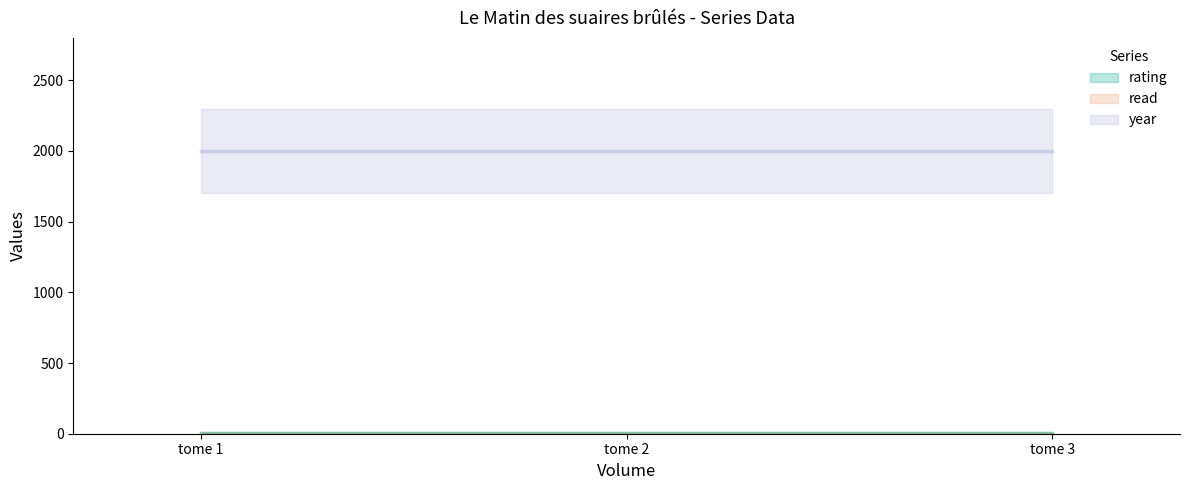

What is the value of the rating point at the 1st from the left?

4